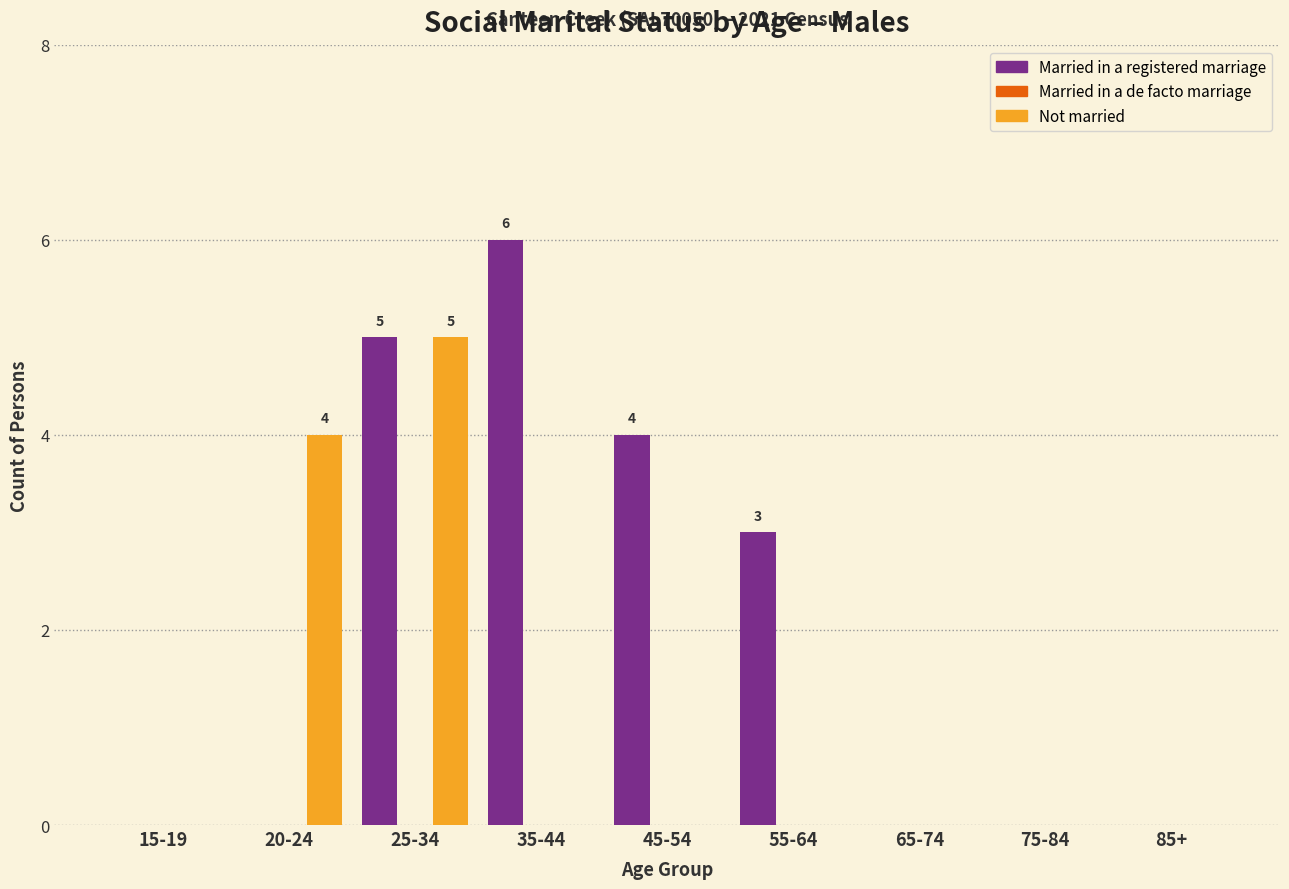

Count the number of categories in the chart.

9